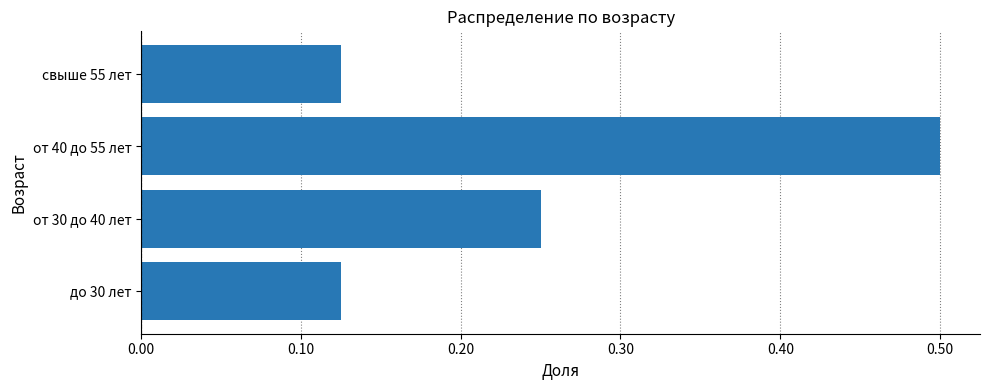

At which category does the chart reach its peak across all series?

от 40 до 55 лет